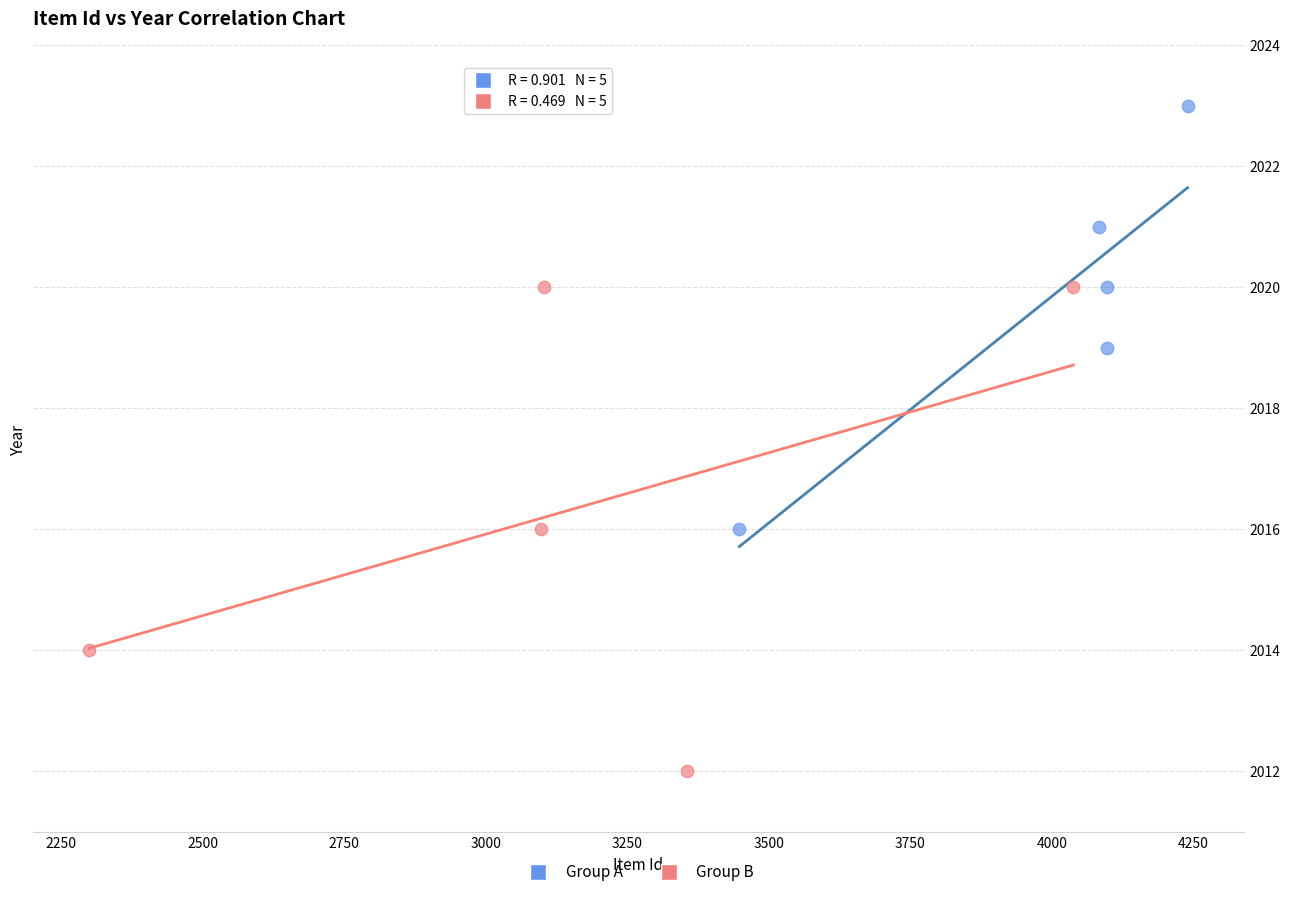

Which series reaches the minimum Y coordinate?

Group B